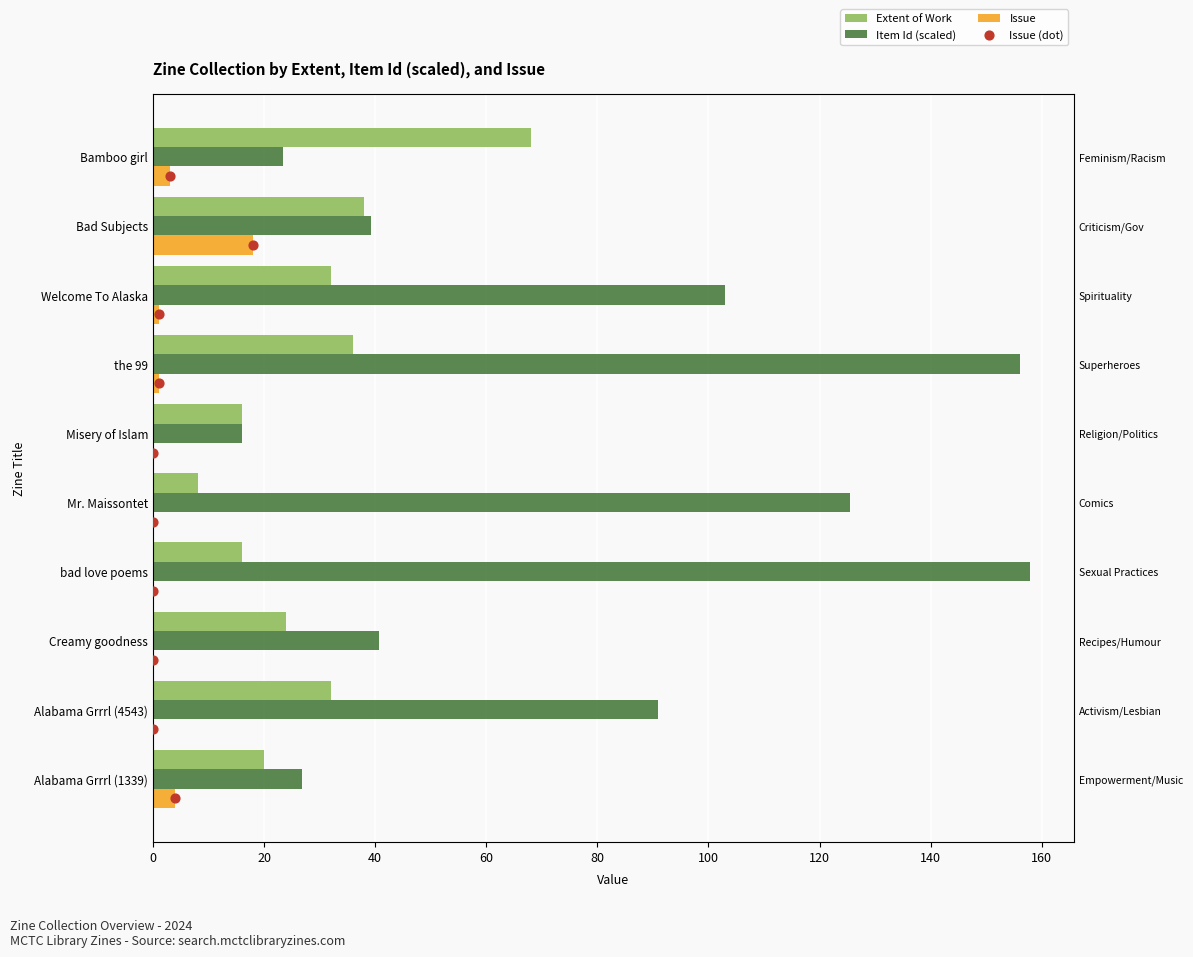

Which series has the largest total across all categories?

Item Id (scaled)